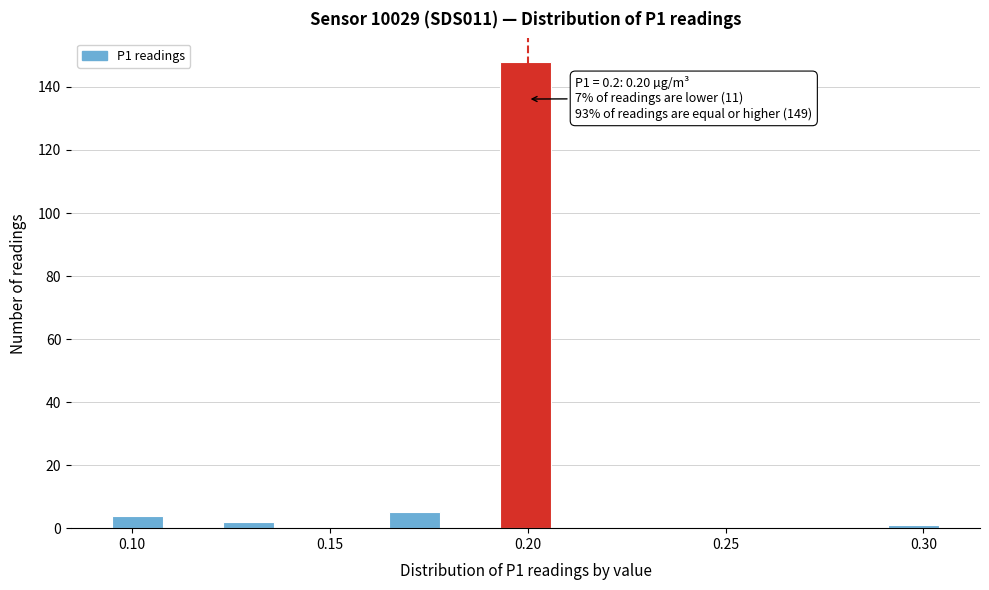

Read against the x-axis, roughly where is the centre of the tallest bar?

0.200